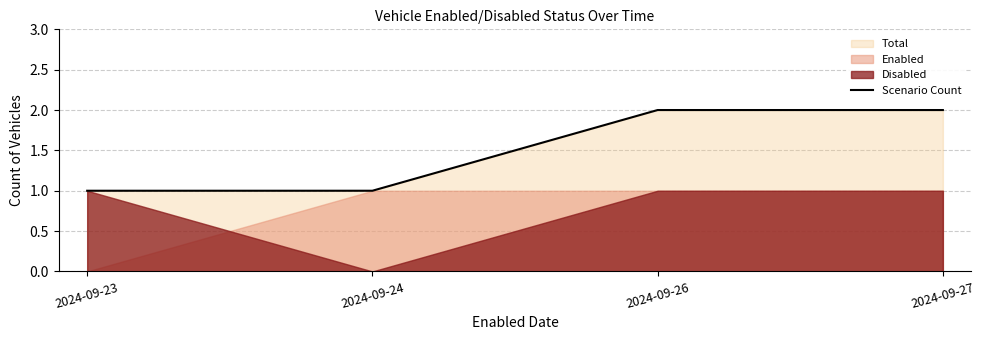

Does the chart have visible grid lines?

Yes